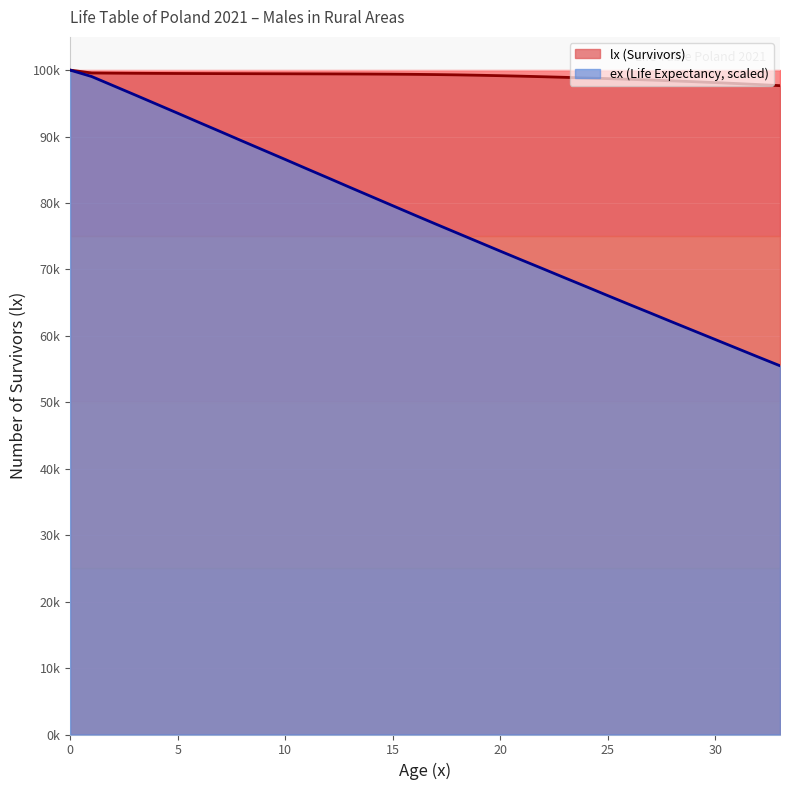

What is the difference between the second highest and minimum values in the ex (Life Expectancy) series?

43533.7